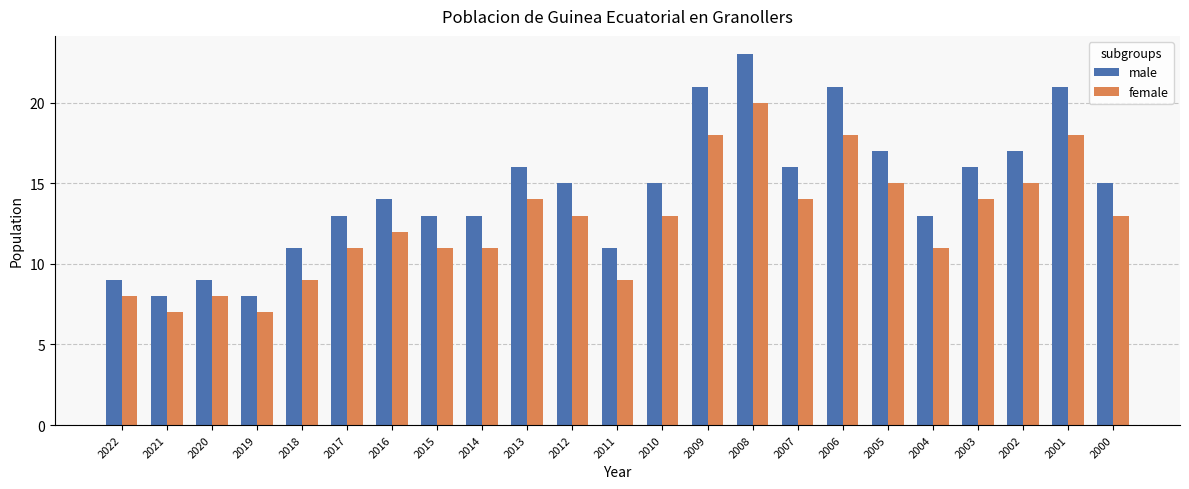

Where does the male series first go above 15?

2013